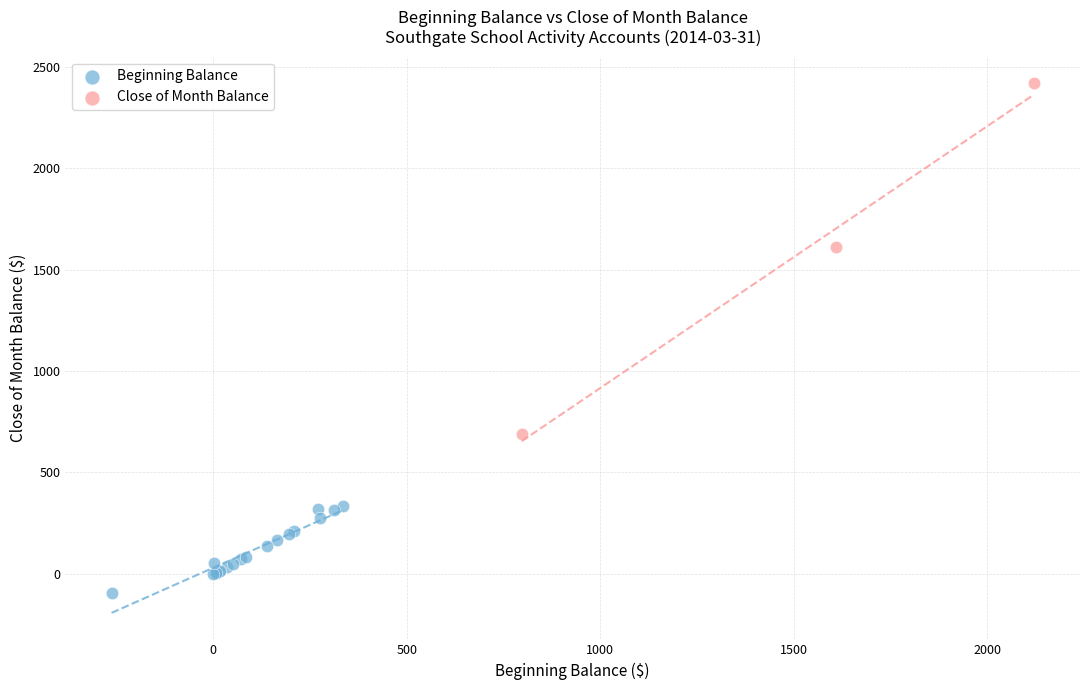

Which series has the largest Y range (max minus min)?

Close of Month Balance